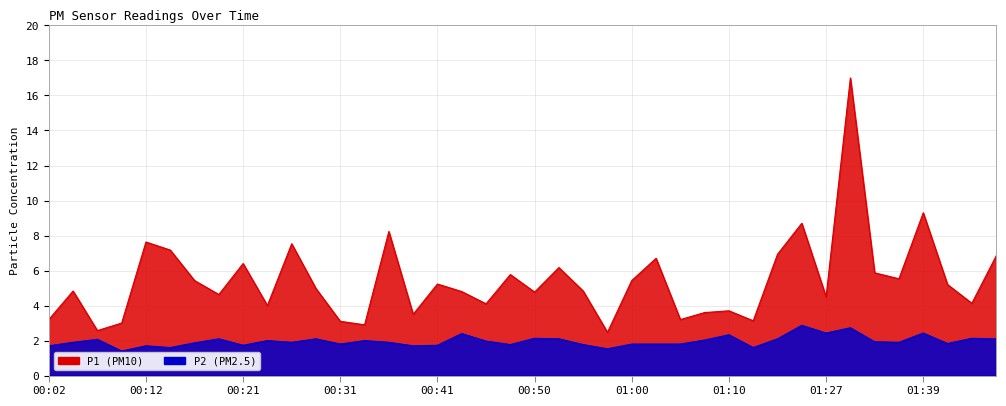

True or false: P1 and P2 cross at least once.

False